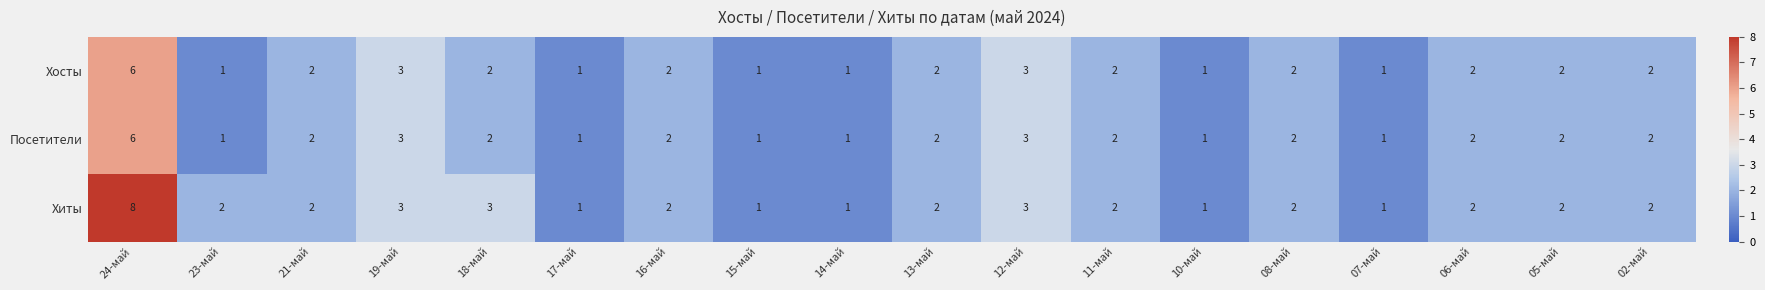

What is the difference between the maximum and minimum values in the Посетители series?

5